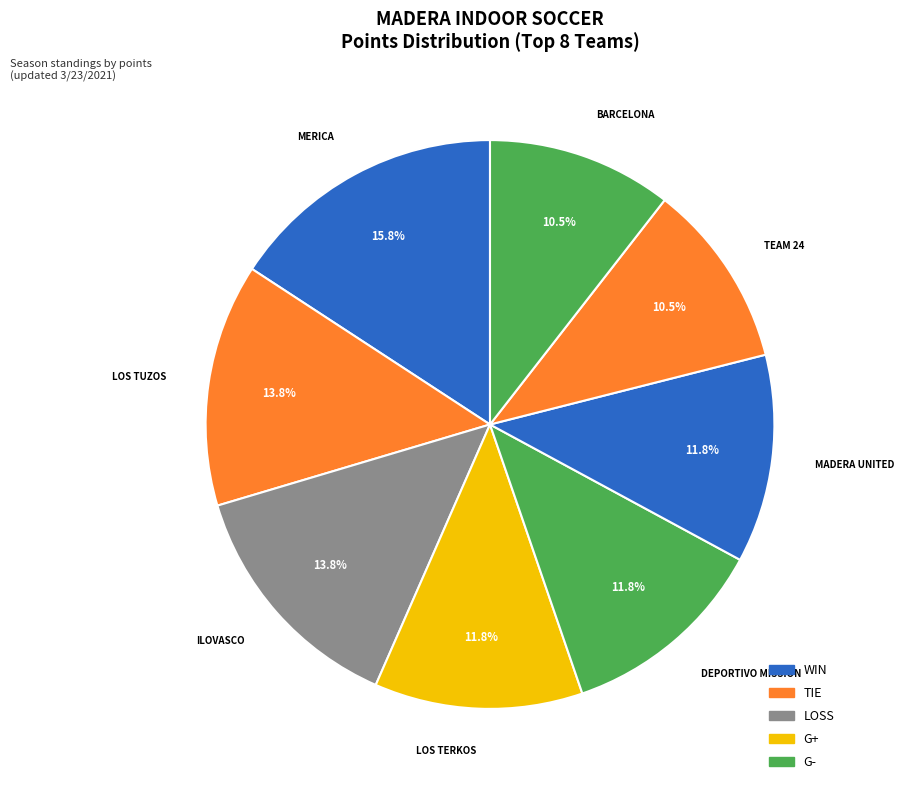

How many slices are in this pie chart?

8